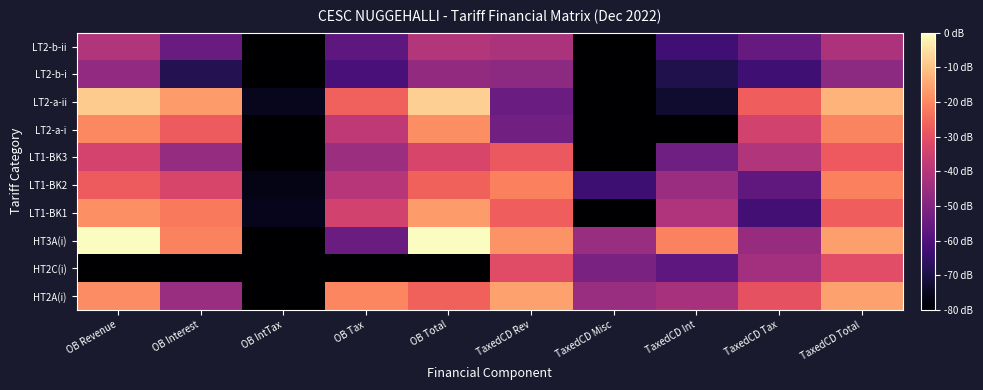

At how many categories does at least one series exceed 1?

9